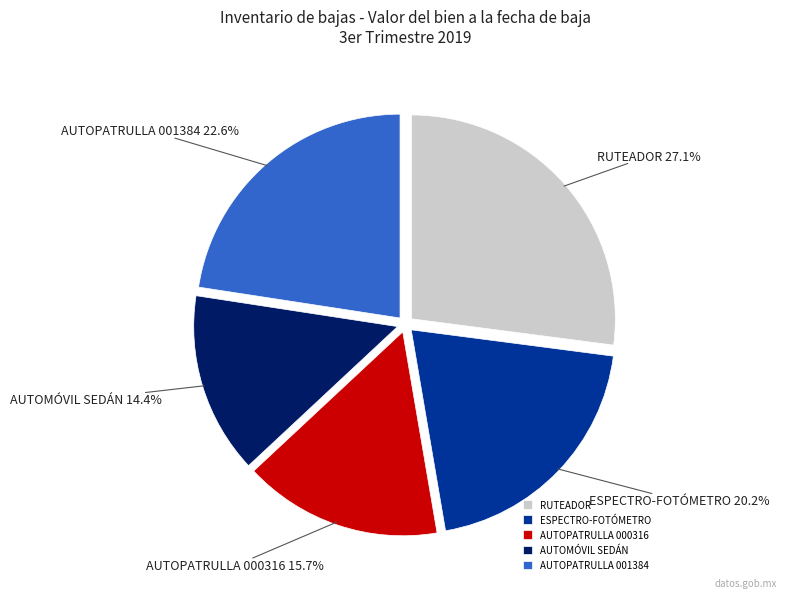

Does ESPECTRO-FOTÓMETRO account for over 50% of the chart?

No